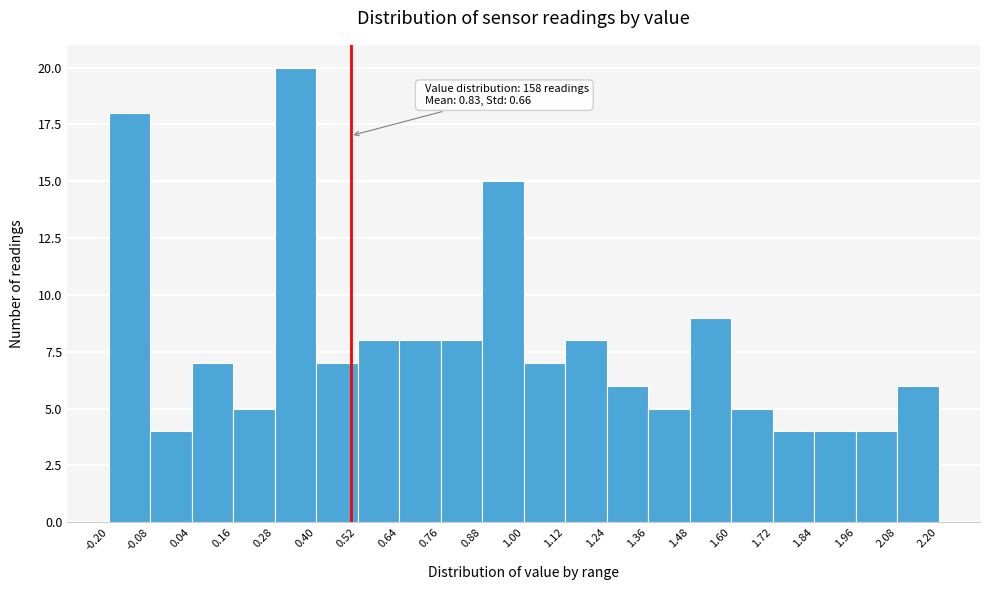

Over which range of the x-axis is the bar tallest?

0.28 to 0.40